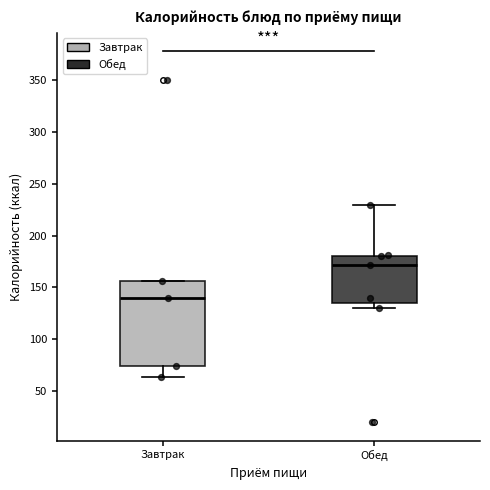

Where is the upper edge of the box for Обед on the y-axis? The values are not printed on the chart, so give them approximately, as read against the axis.

180